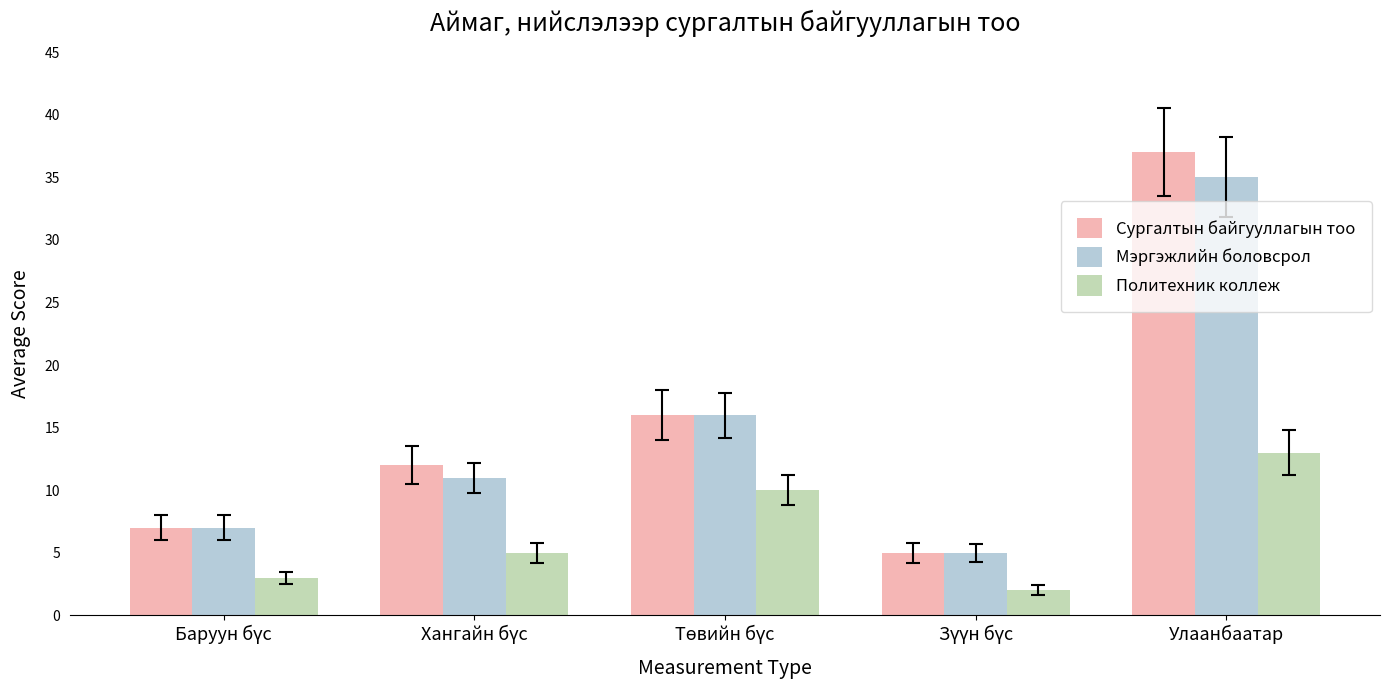

Count the number of data series in this chart.

3